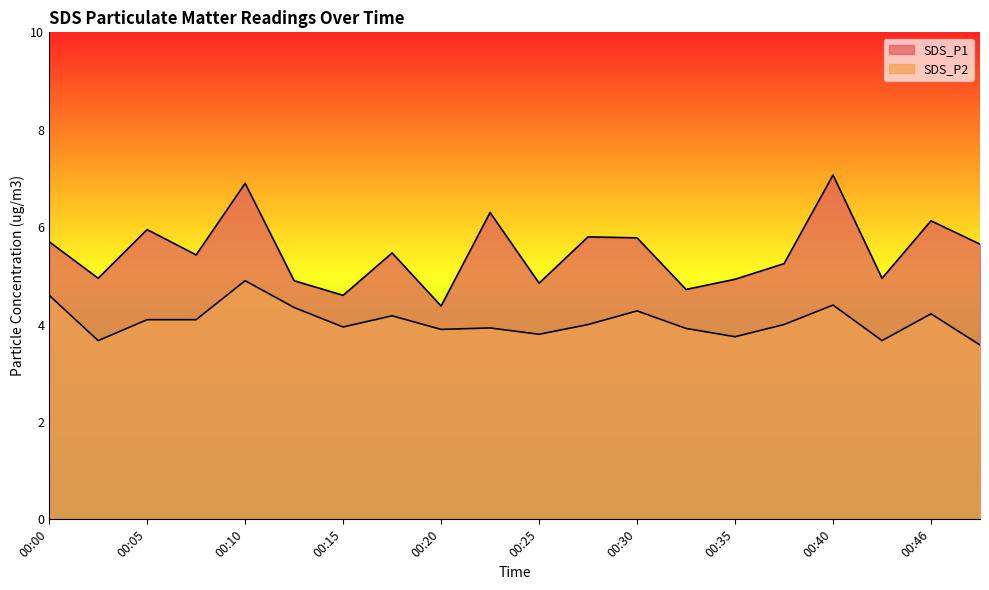

Is the value of SDS_P2 at 00:23 greater than the value of SDS_P1 at 00:18?

No